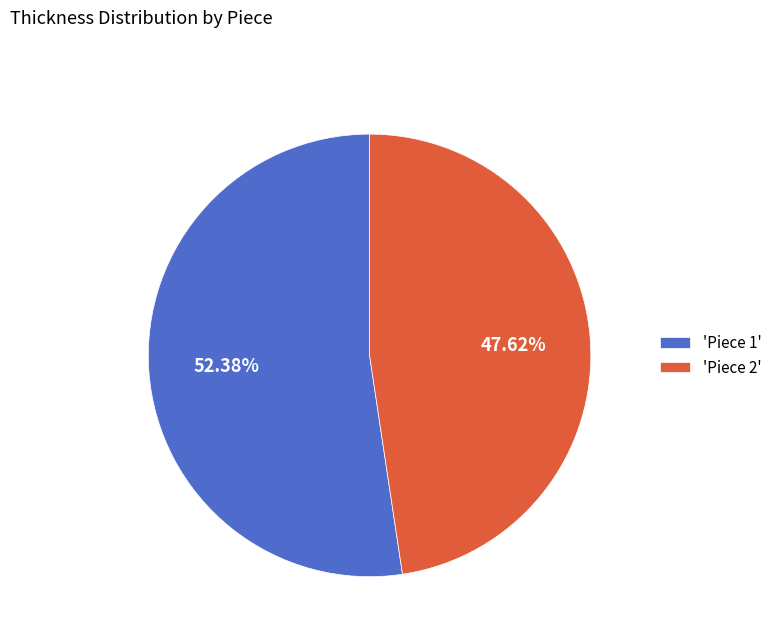

What is the largest slice in the pie chart?

'Piece 1'